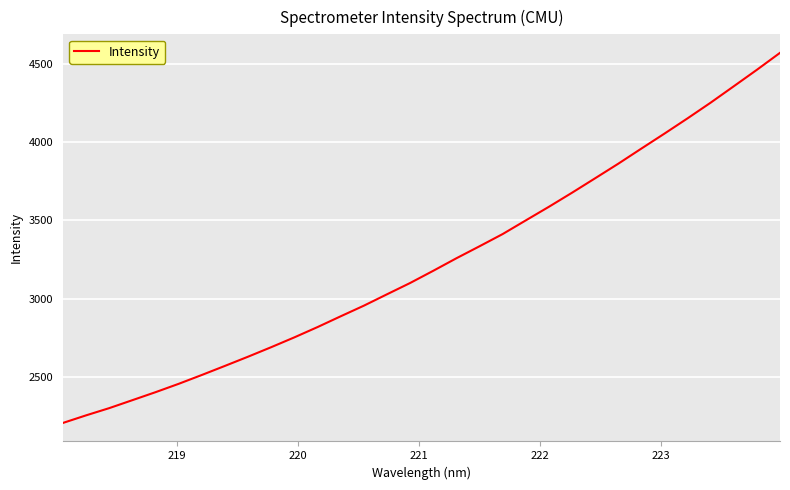

Reading left to right, what are all the values shown in this chart?

2206.6	2255.0	2301.2	2352.0	2403.0	2456.3	2512.8	2570.9	2629.7	2690.4	2753.1	2818.7	2887.5	2955.2	3027.9	3100.0	3177.9	3257.8	3334.4	3412.3	3499.6	3586.4	3676.2	3768.4	3861.3	3957.9	4053.7	4151.2	4251.4	4355.9	4461.0	4569.2